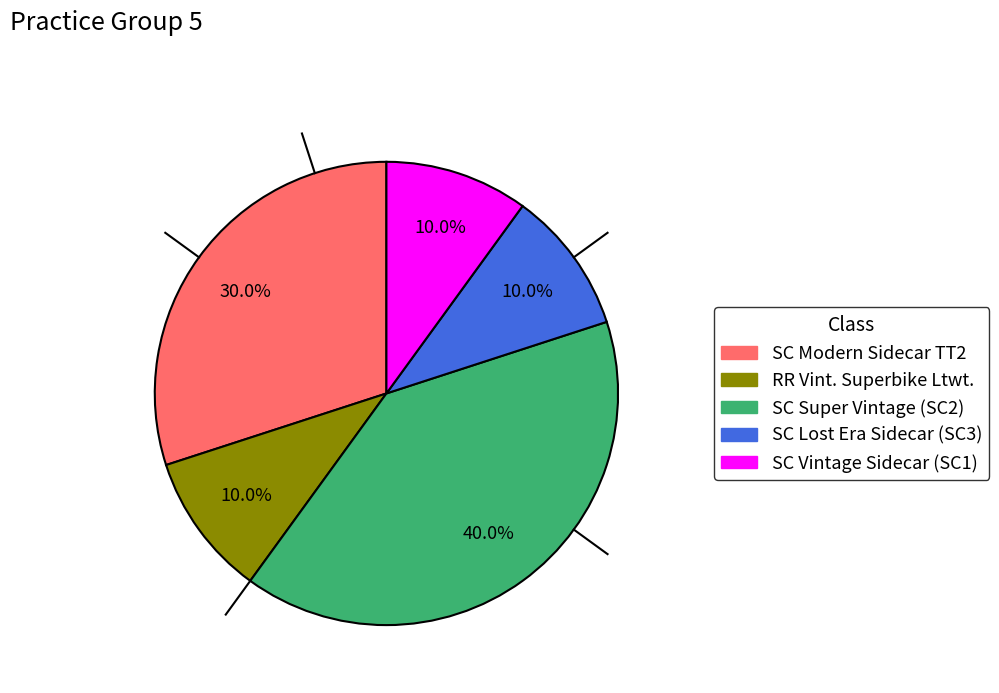

Approximately how many times larger is the value at RR Vint. Superbike Ltwt. compared to SC Vintage Sidecar (SC1)?

1.0